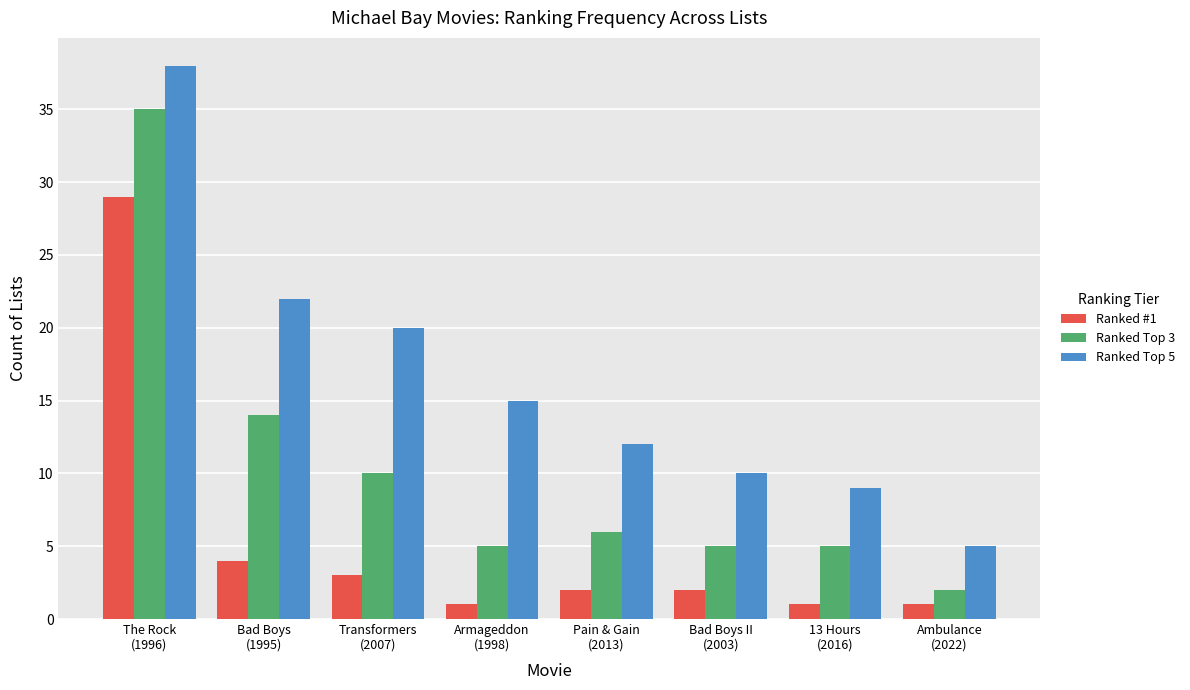

What are all the series names shown in the legend?

Ranked #1, Ranked Top 3, Ranked Top 5